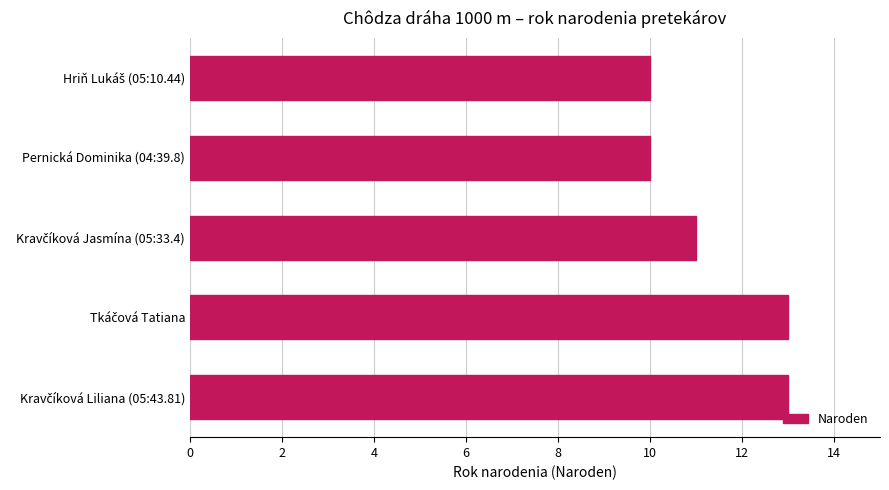

Reading bottom to top, extract all data points from this chart.

13	13	11	10	10